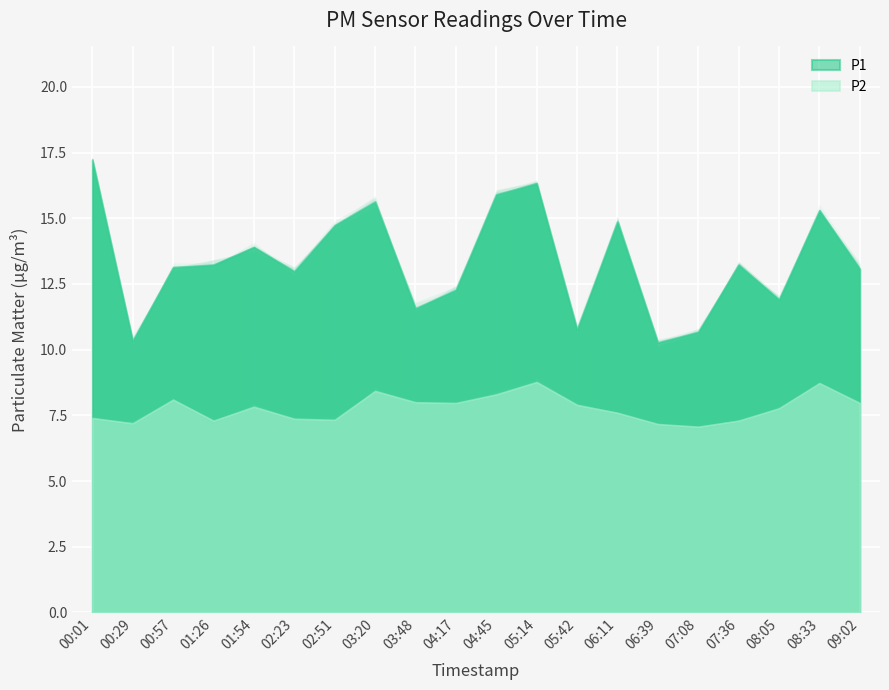

Read the P2 value at 4.

7.8